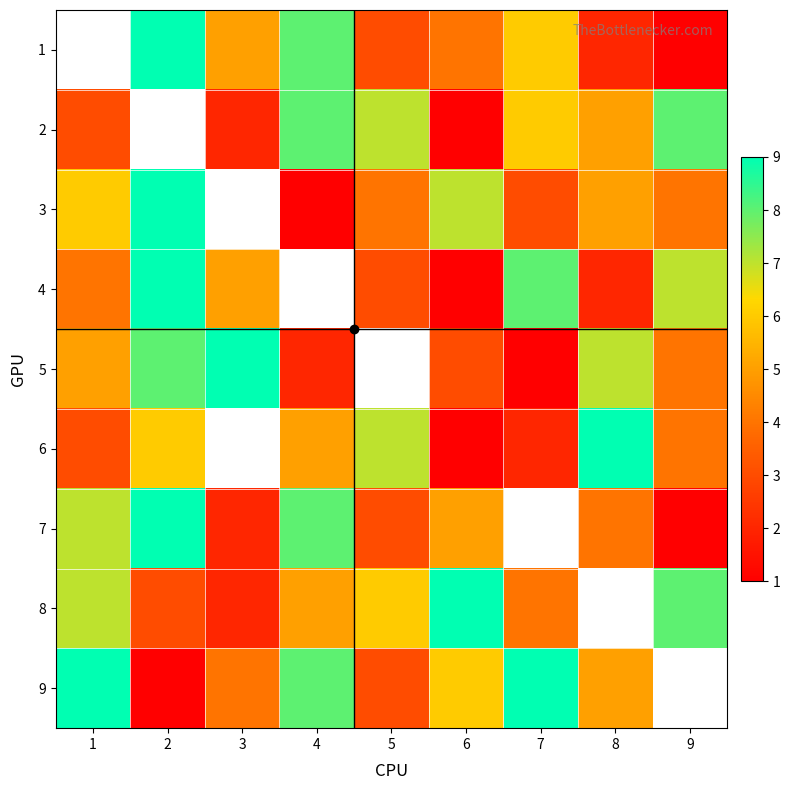

Between 1 and 7, which is larger?

7